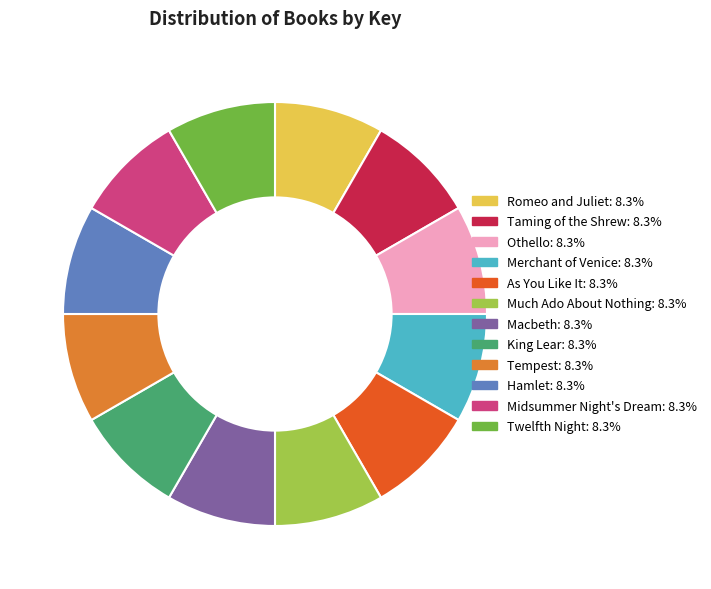

Does Tempest represent more than half of the total?

No